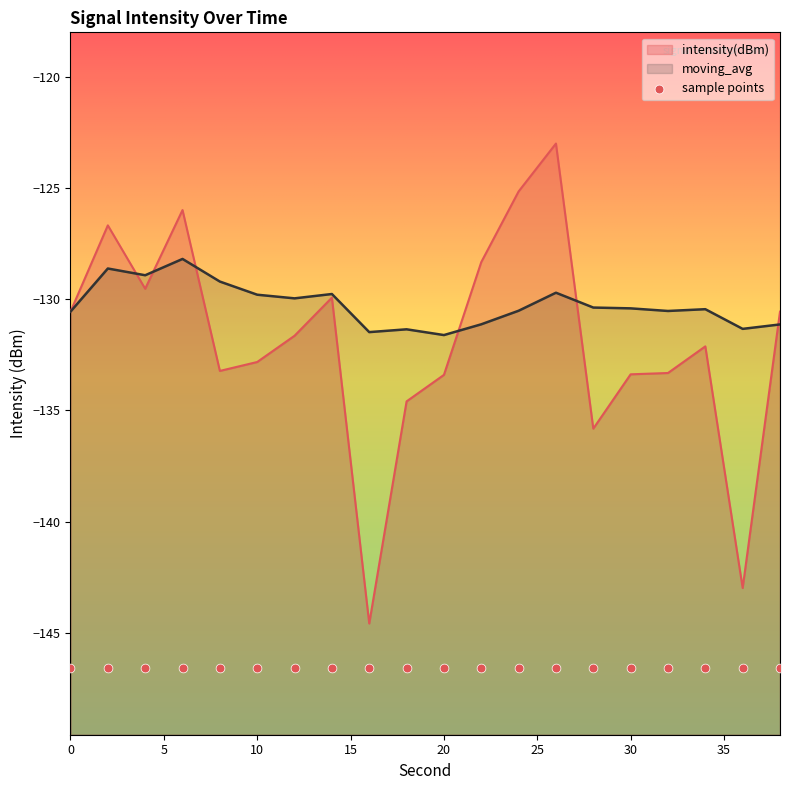

Which series has the largest Y range (max minus min)?

intensity(dBm)